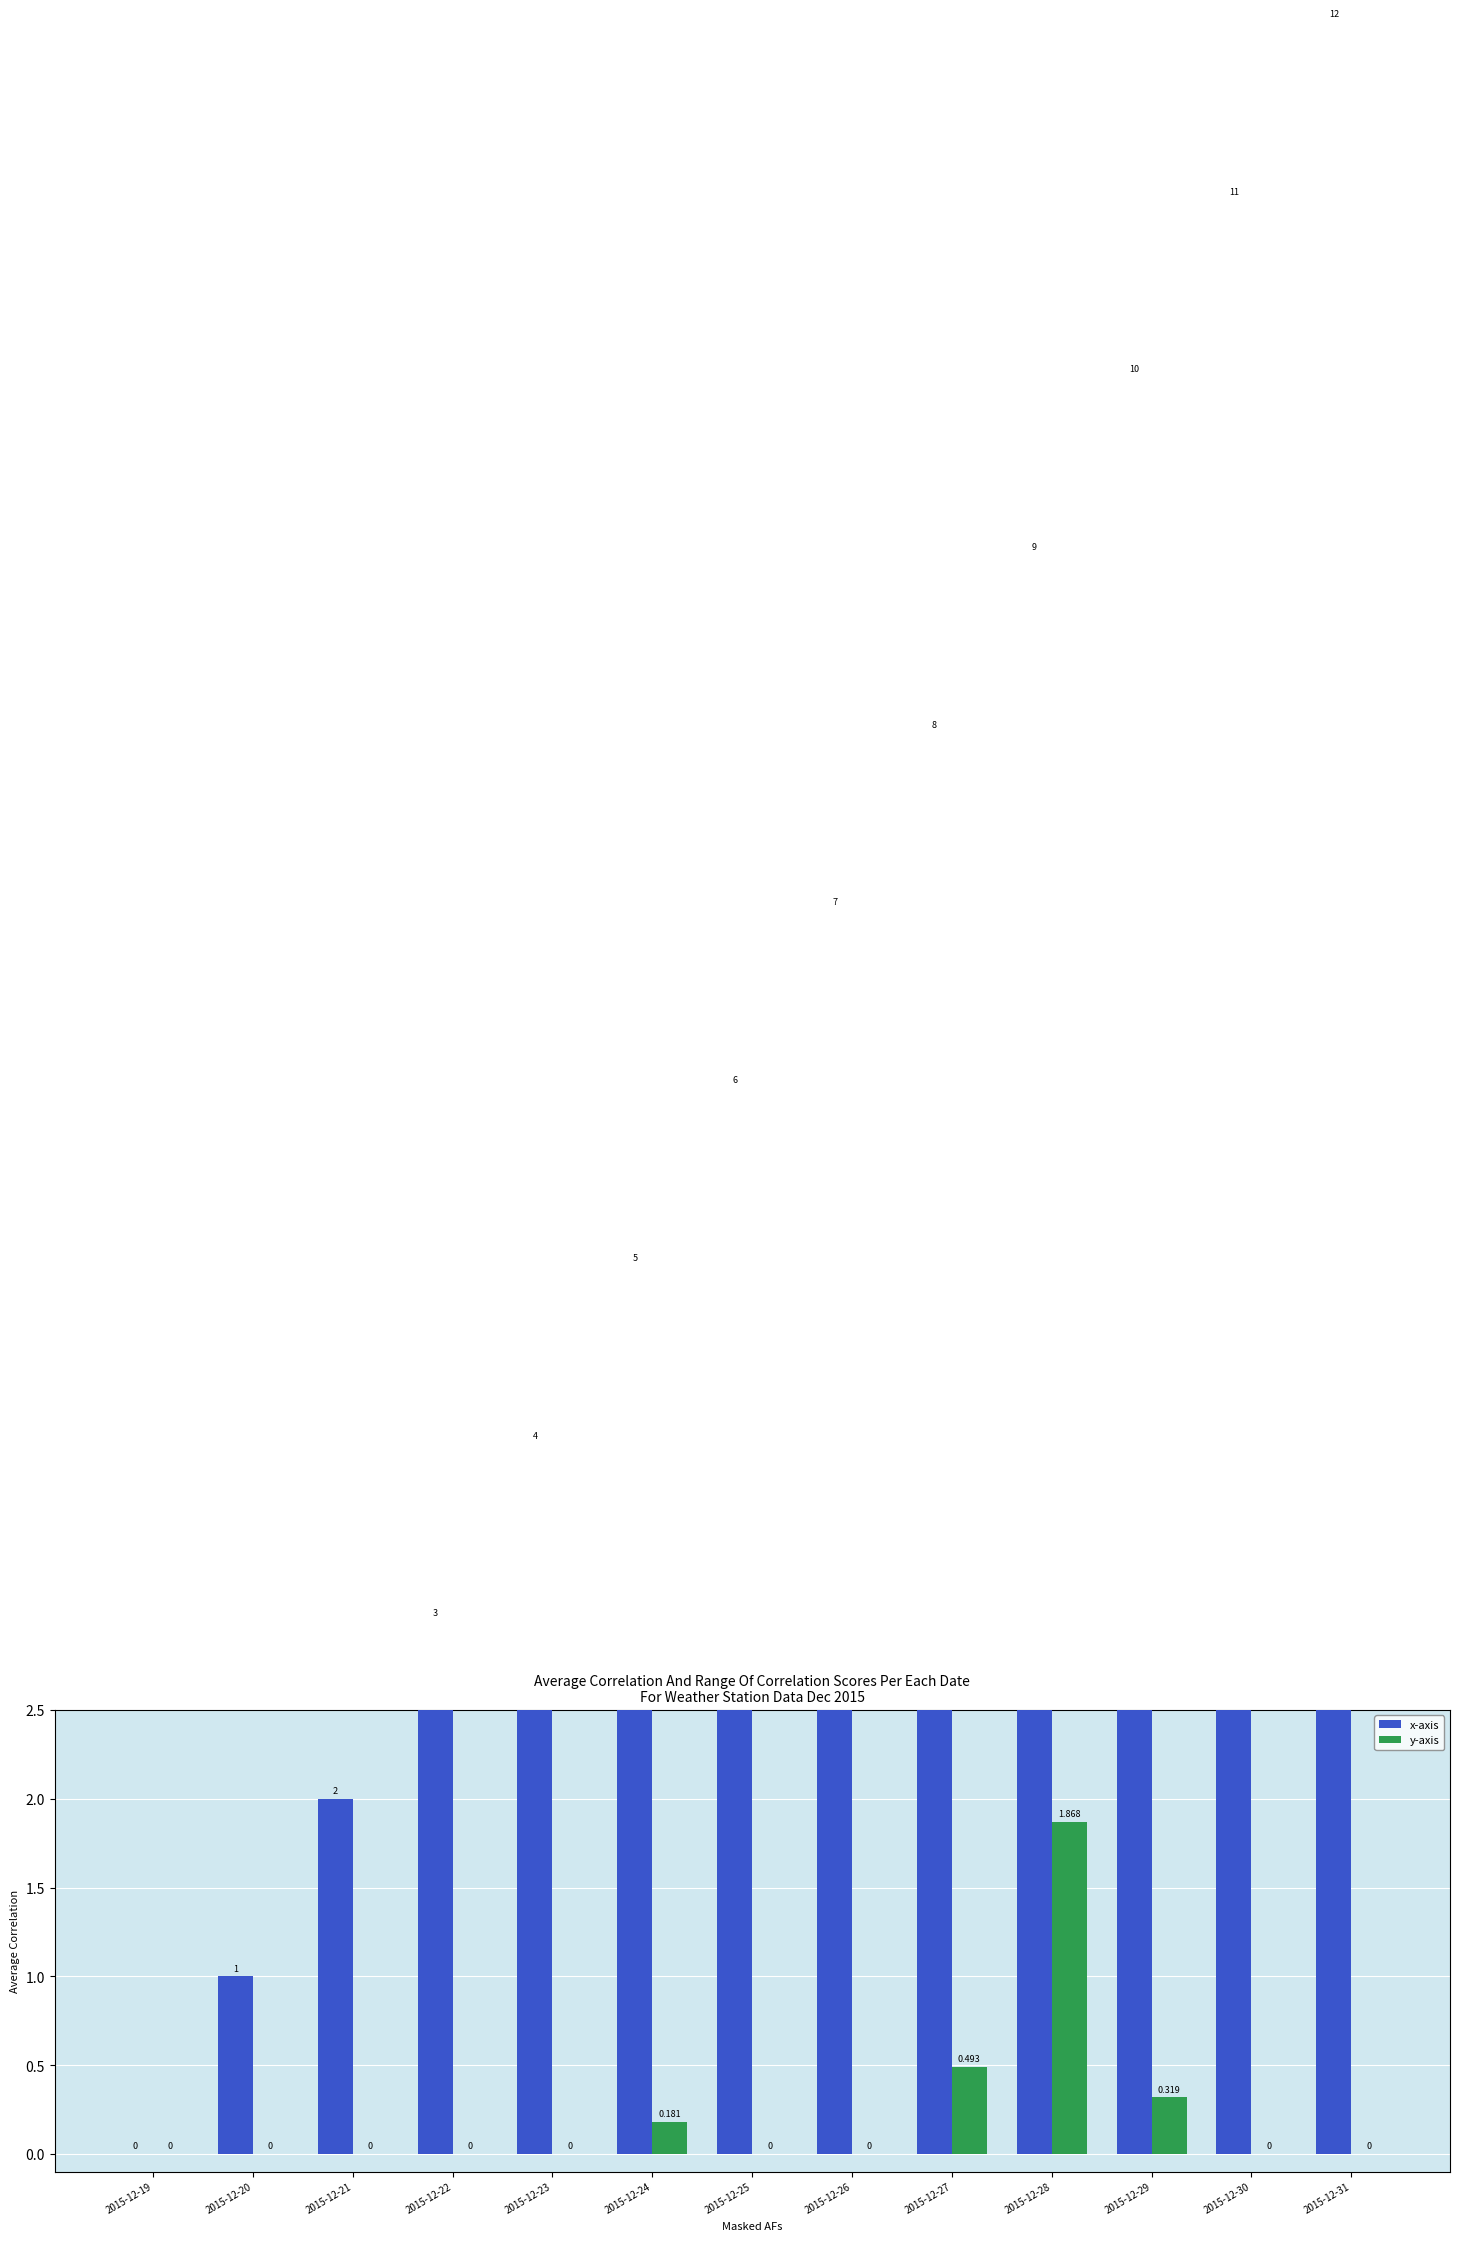

Reading left to right, transcribe all the data shown in this chart.

x-axis: 2015-12-19=0.0	2015-12-20=1.0	2015-12-21=2.0	2015-12-22=3.0	2015-12-23=4.0	2015-12-24=5.0	2015-12-25=6.0	2015-12-26=7.0	2015-12-27=8.0	2015-12-28=9.0	2015-12-29=10.0	2015-12-30=11.0	2015-12-31=12.0
y-axis: 2015-12-19=0.0	2015-12-20=0.0	2015-12-21=0.0	2015-12-22=0.0	2015-12-23=0.0	2015-12-24=0.2	2015-12-25=0.0	2015-12-26=0.0	2015-12-27=0.5	2015-12-28=1.9	2015-12-29=0.3	2015-12-30=0.0	2015-12-31=0.0